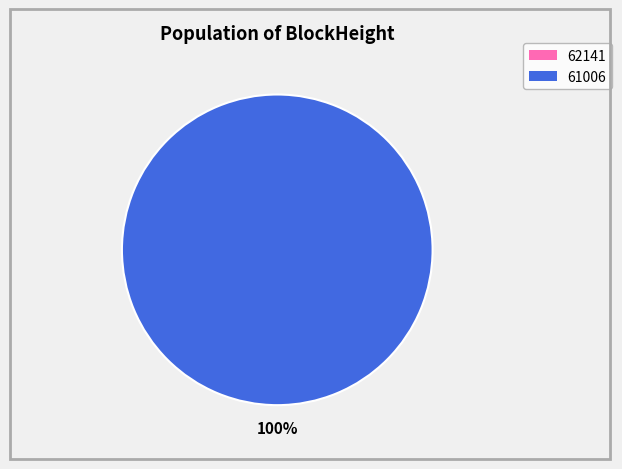

To the nearest percent, what is the difference between the largest and smallest slice percentages?

100%